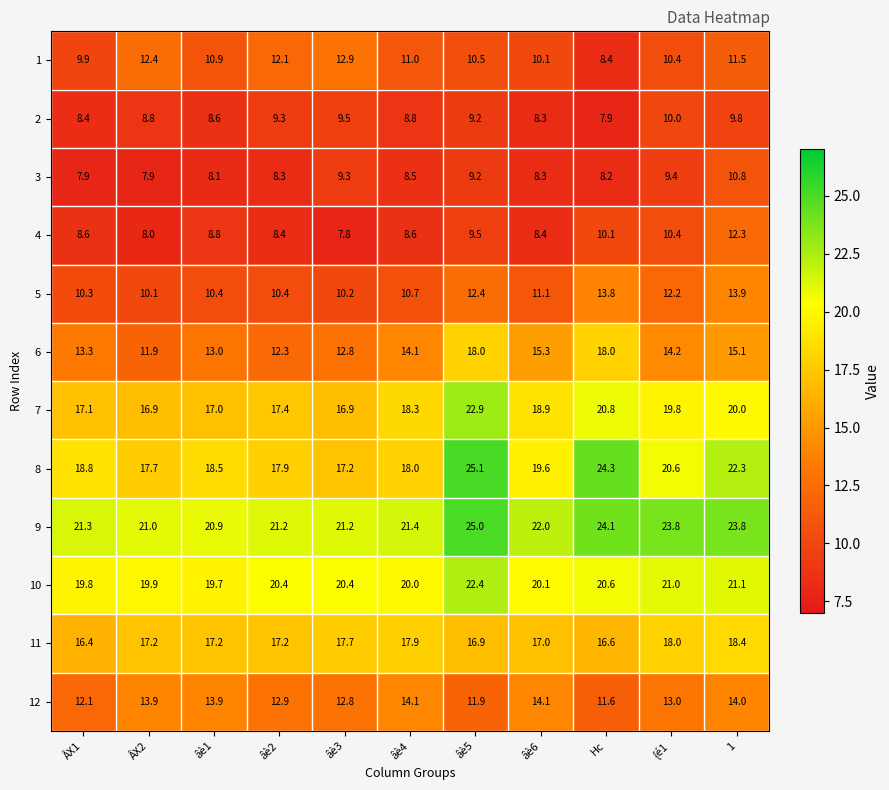

Between âè6 and Hc, which series saw the biggest shift?

8